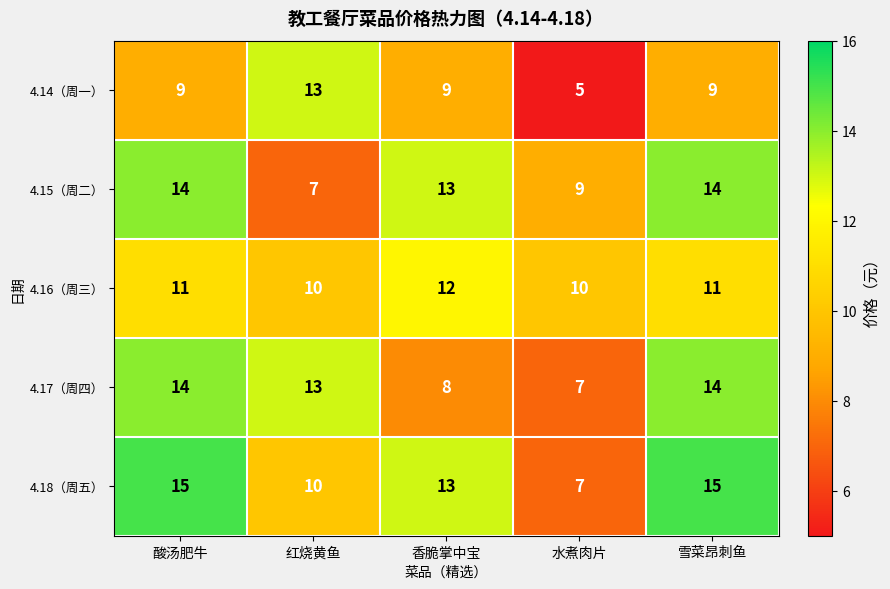

What is the lowest value of the 4.18（周五） series?

7